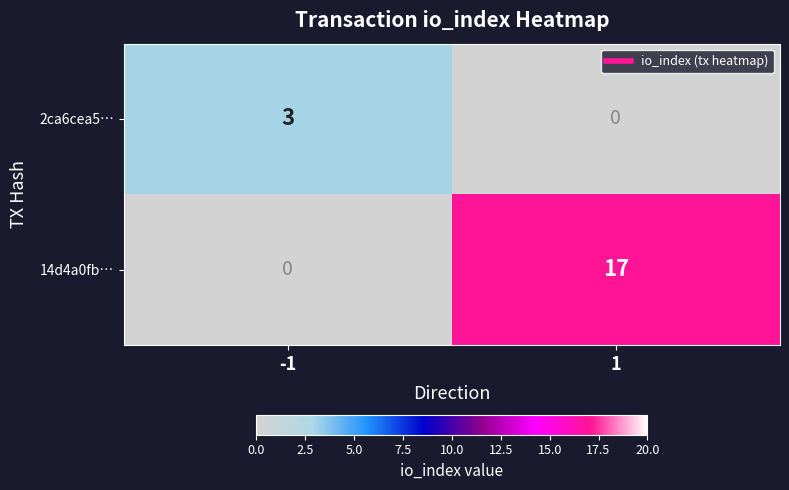

What is the difference between the 2ca6cea5… values at -1 and 1?

3